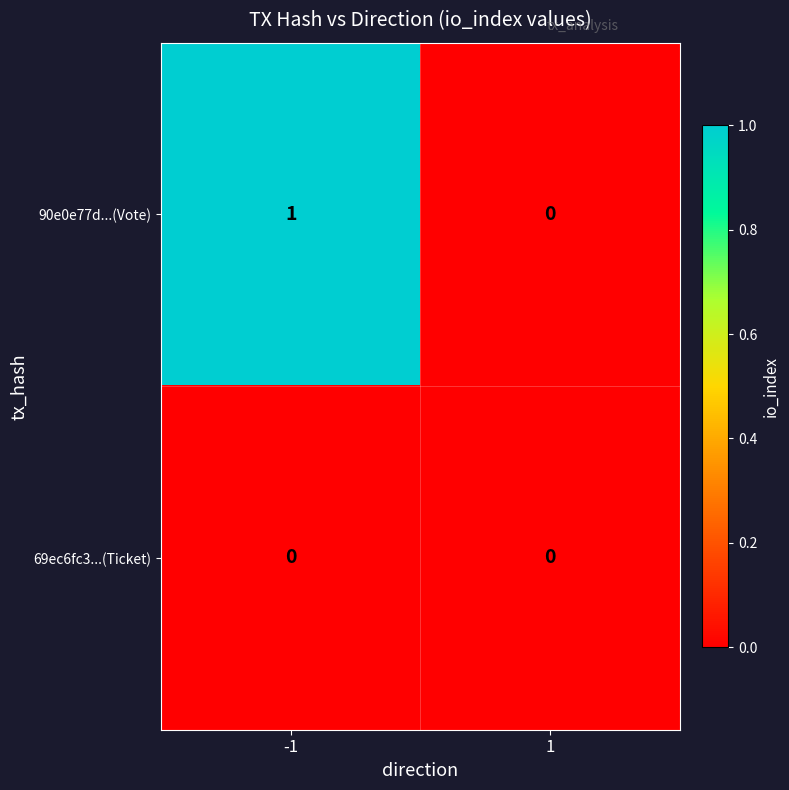

Which series has the largest range (max minus min)?

90e0e77d...(Vote)